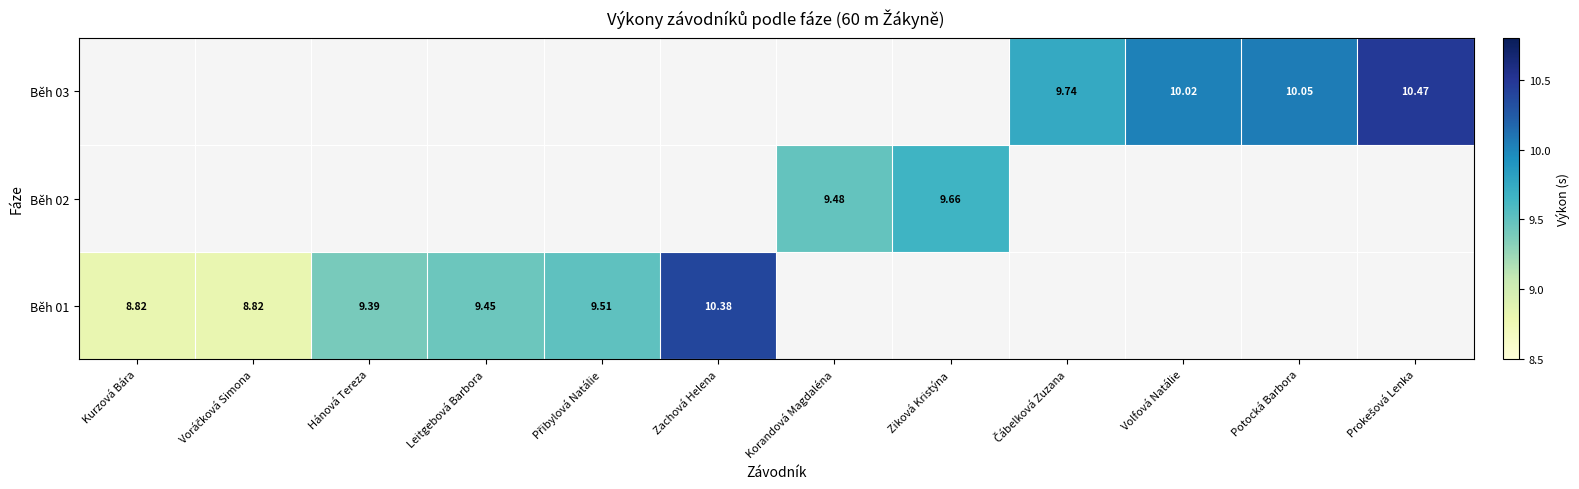

Where is Běh 01 nearest to the value 9?

Kurzová Bára